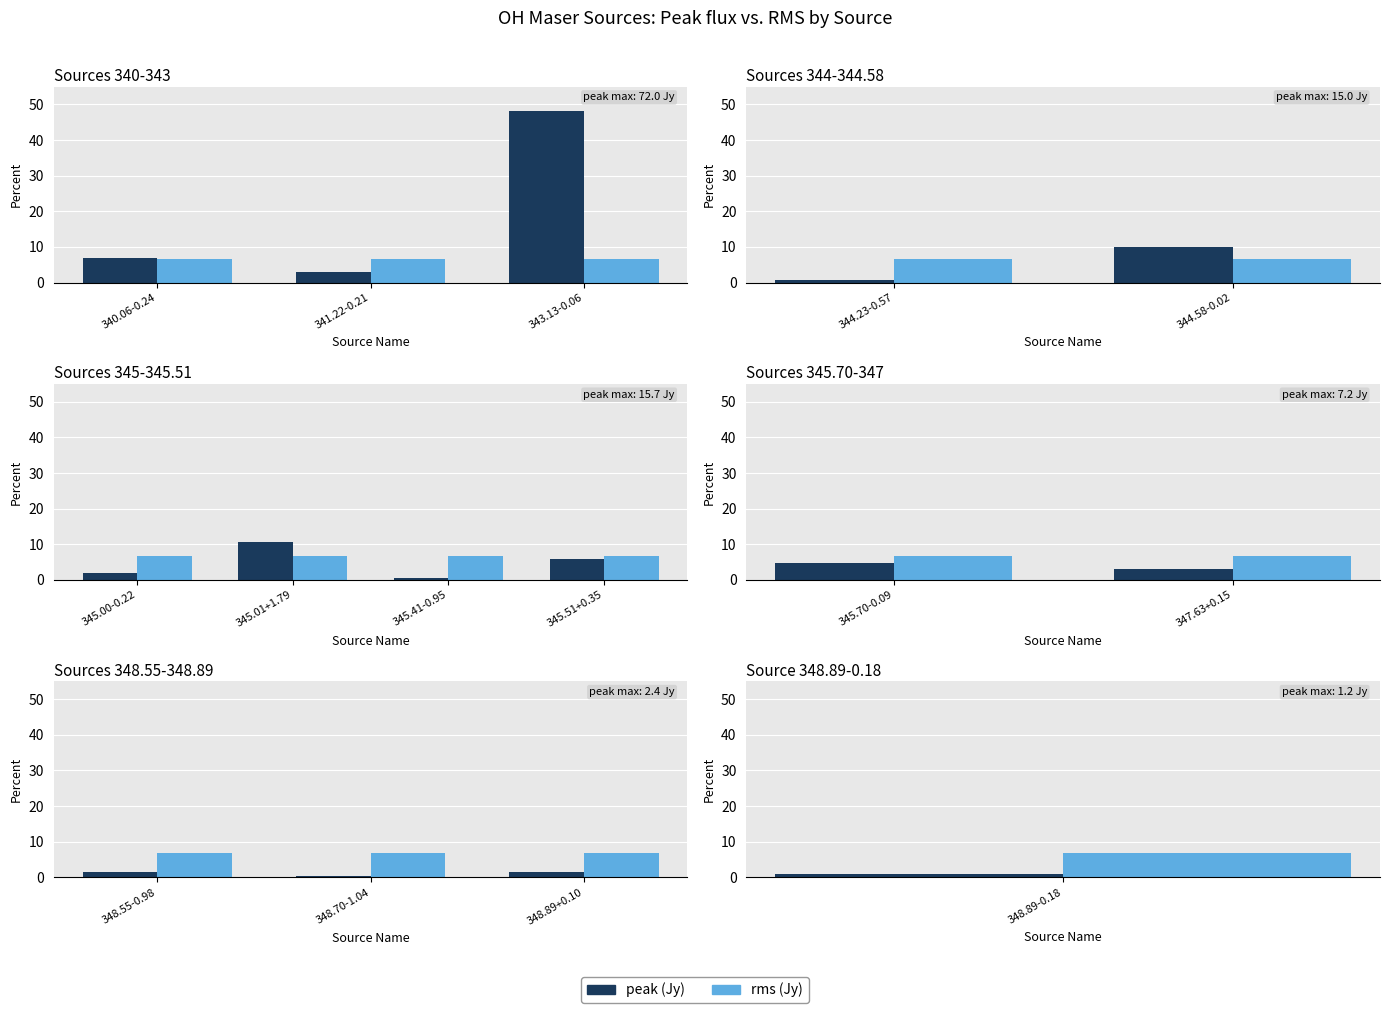

What is the label of the 2nd bar from the left?

348.70-1.04